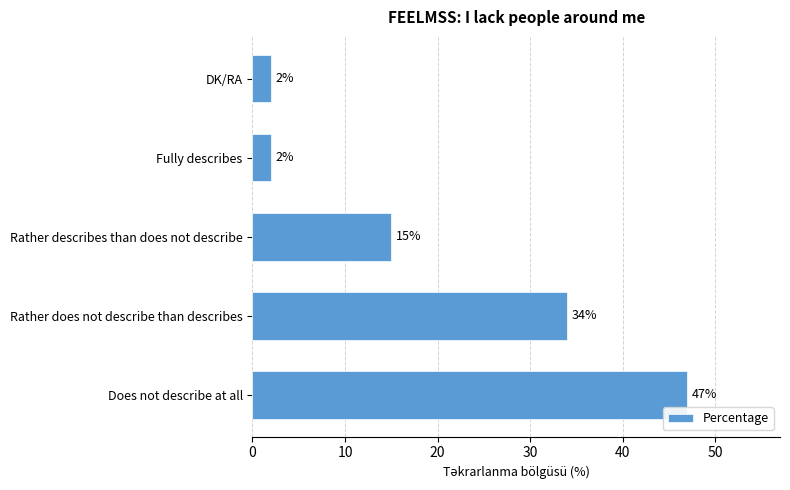

Reading bottom to top, what are all the values shown in this chart?

Does not describe at all=47	Rather does not describe than describes=34	Rather describes than does not describe=15	Fully describes=2	DK/RA=2